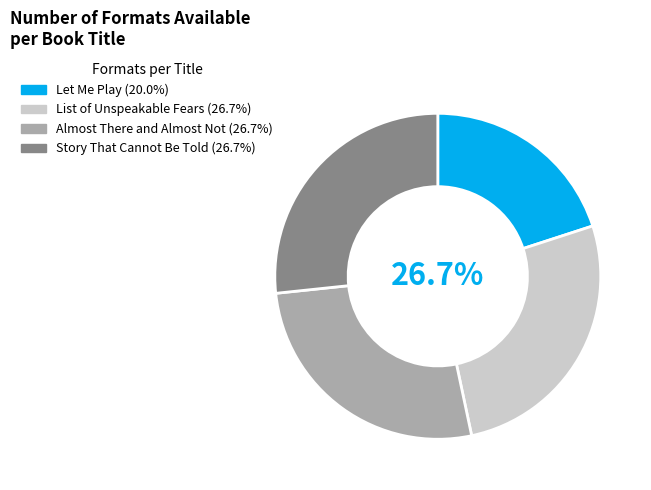

To the nearest percent, what is the combined percentage of Let Me Play and Almost There and Almost Not?

47%